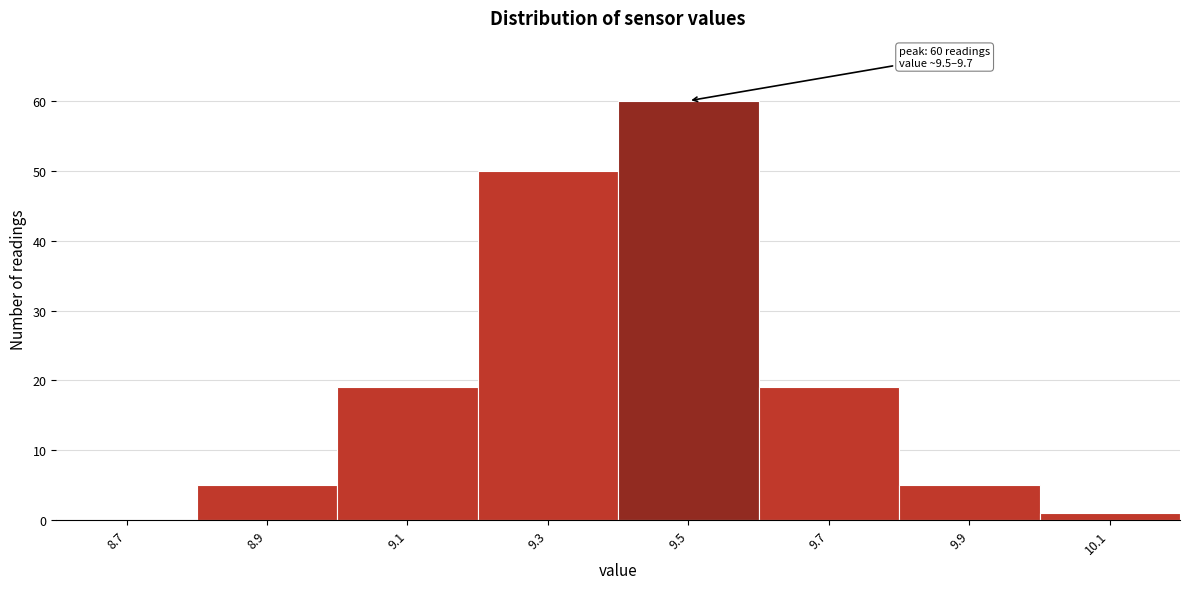

Reading left to right, extract all data points from this chart.

8.7=0	8.9=5	9.1=19	9.3=50	9.5=60	9.7=19	9.9=5	10.1=1